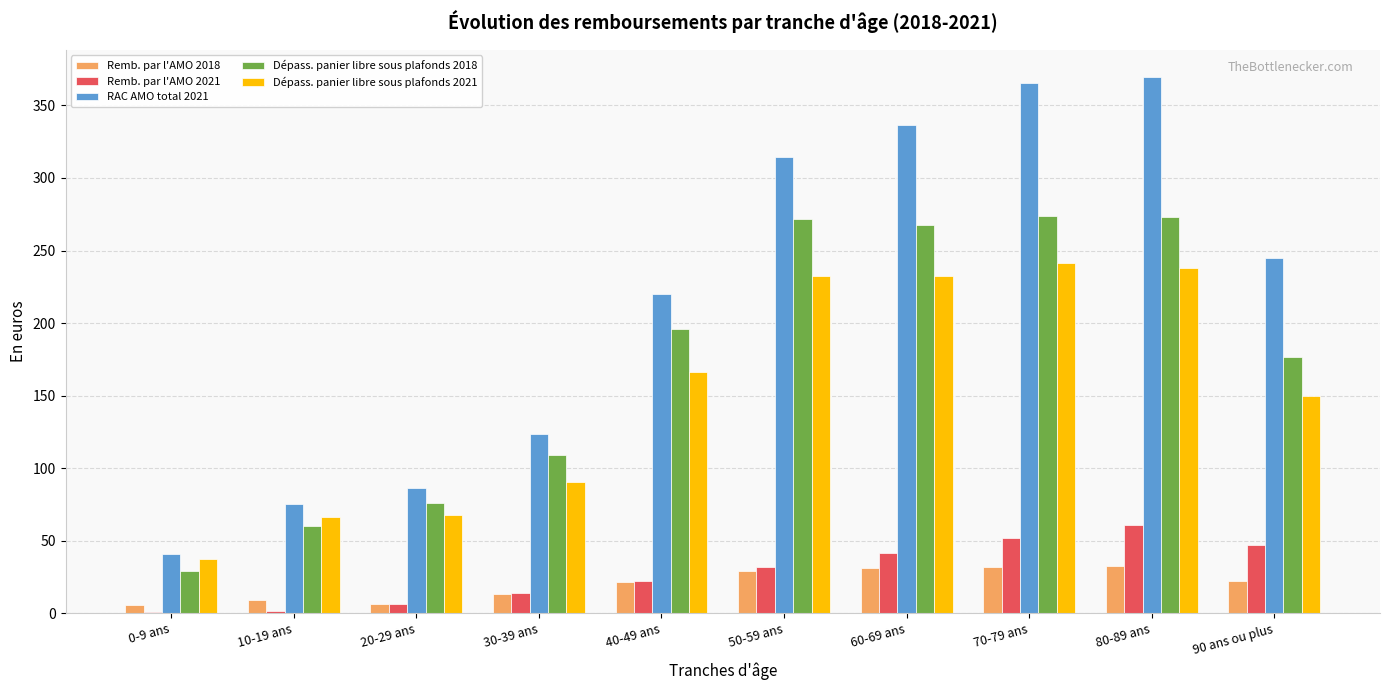

Count the number of data series in this chart.

5